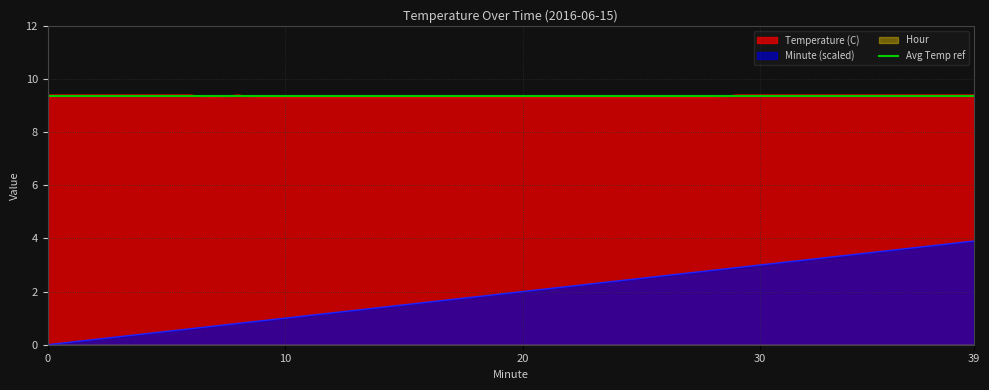

Between 0 and 31, which series saw the biggest shift?

Minute